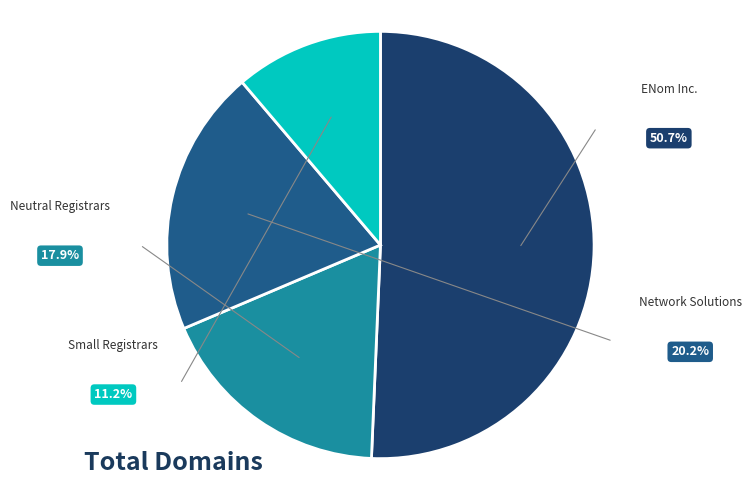

Which category has the biggest portion of the pie?

ENom Inc.